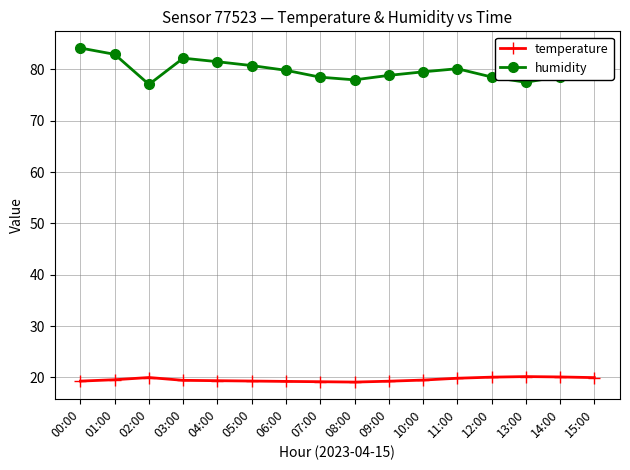

What is the difference between the temperature values at 05:00 and 10:00?

0.2